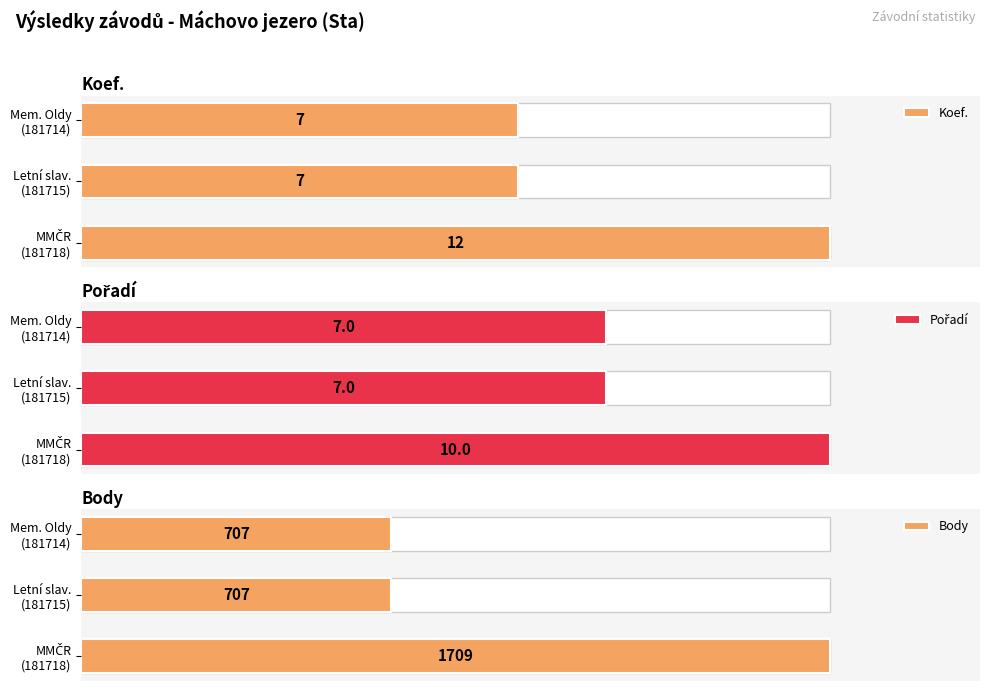

Is it true that Pořadí equals 36.2 at MMČR (181718)?

False